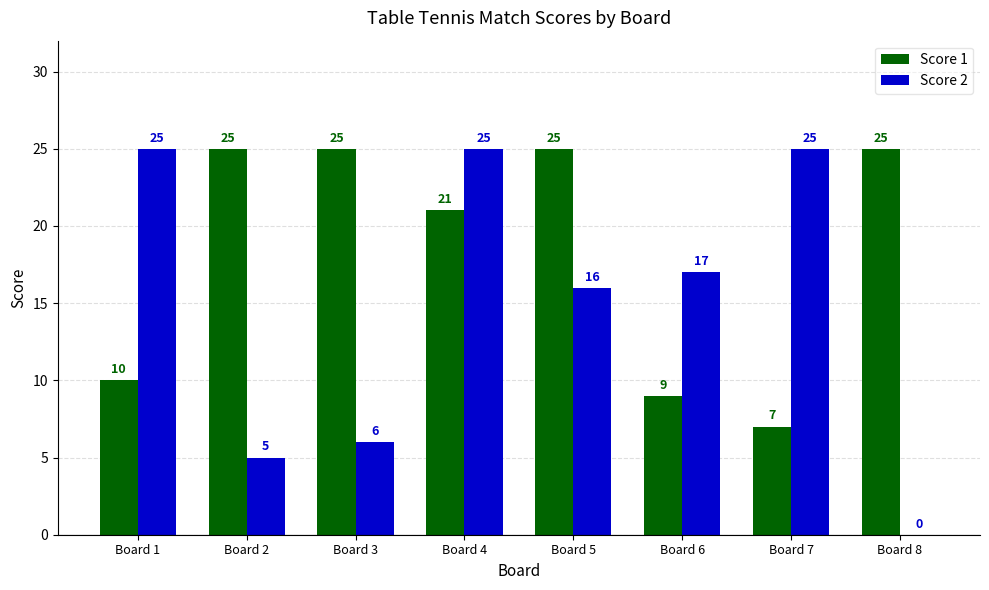

Reading left to right, list all the values displayed in this chart.

Score 1: 10	25	25	21	25	9	7	25
Score 2: 25	5	6	25	16	17	25	0